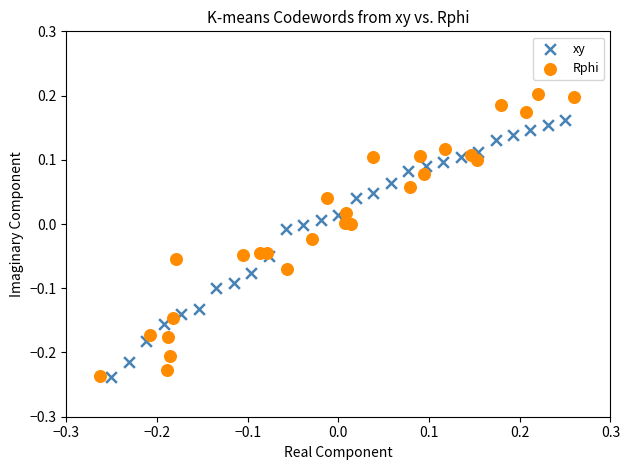

Which series has the widest spread of Y values?

Rphi